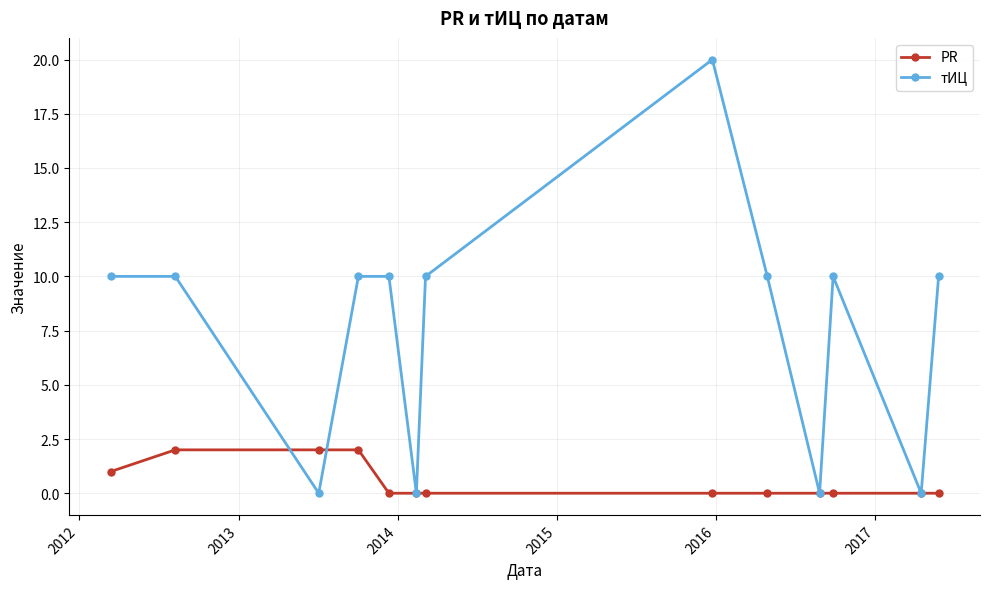

List the series in order of their peak value, lowest first.

PR, тИЦ